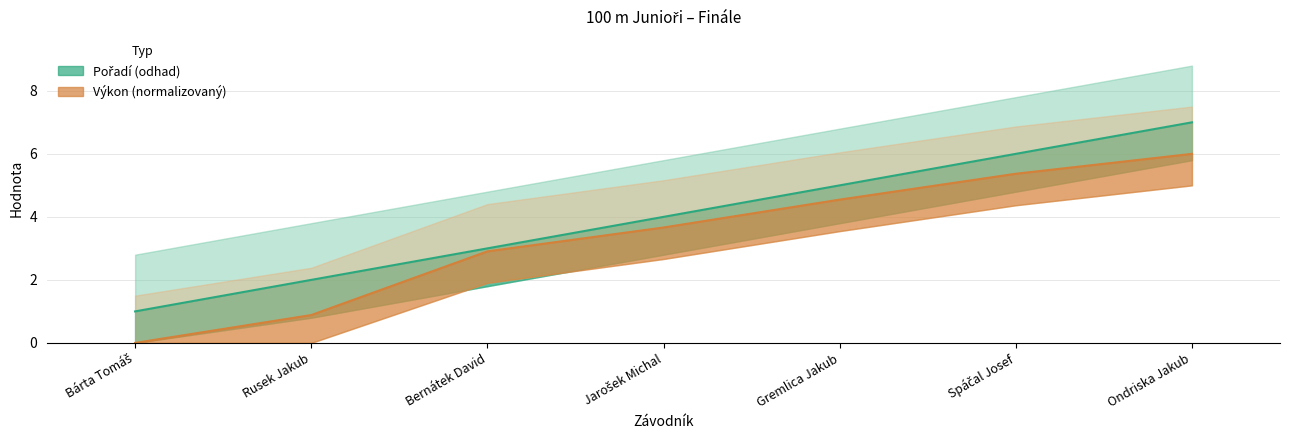

How many lines are shown in the chart?

2